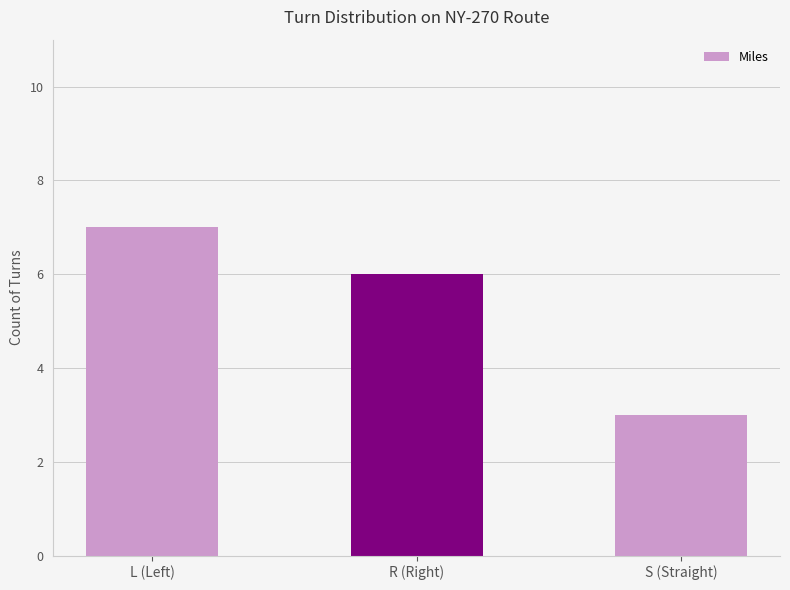

What is the change in value from L (Left) to R (Right)?

-1